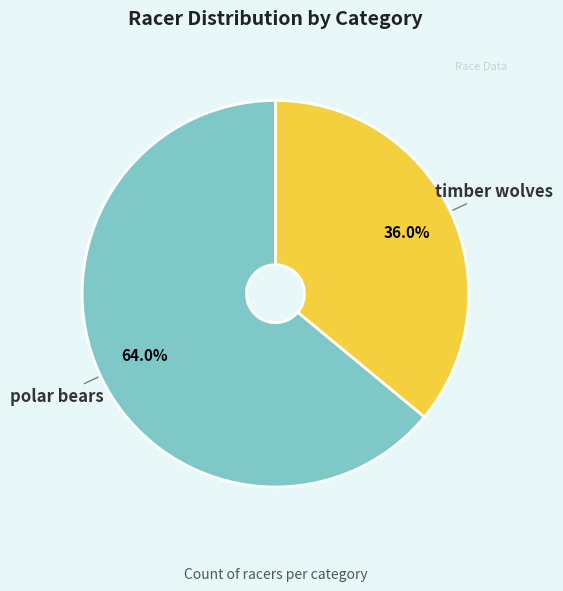

What percentage is the timber wolves slice, to the nearest percent?

36%